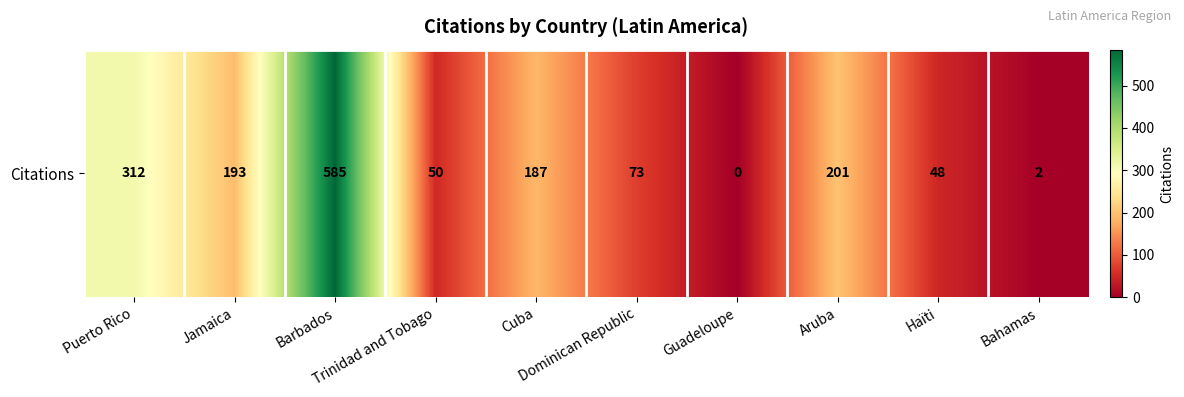

What is the sum of the values at Cuba and Trinidad and Tobago?

237